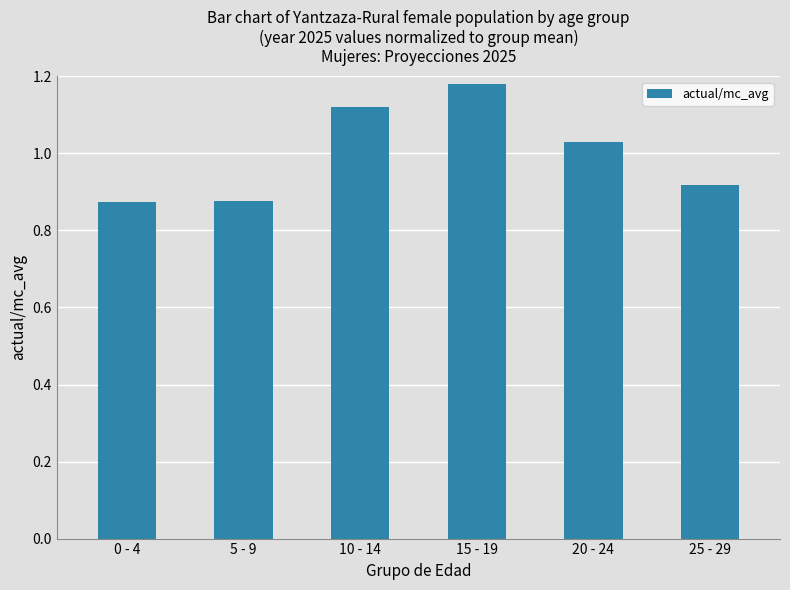

Which has a higher value, 10 - 14 or 5 - 9?

10 - 14